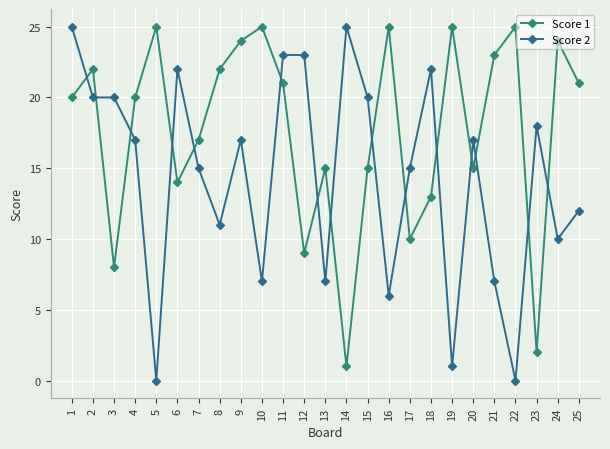

How many lines are shown in the chart?

2